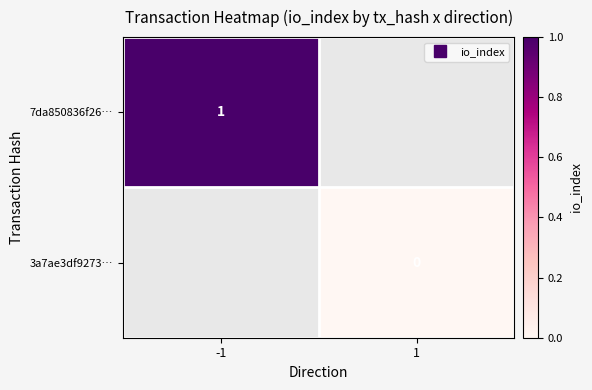

Is the value of 7da850836f26… at -1 greater than the value of 3a7ae3df9273… at 1?

Yes